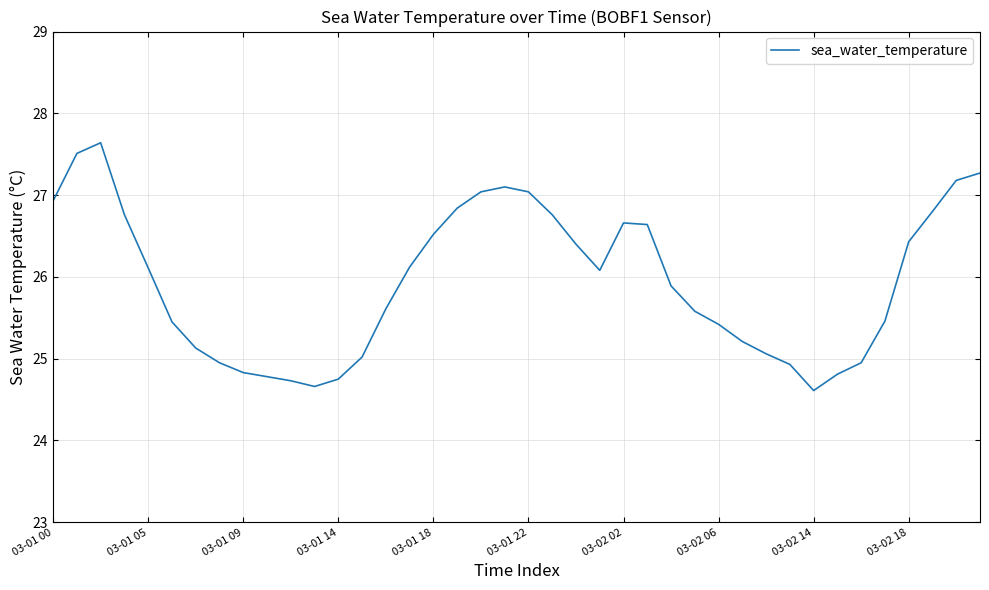

Is this an area chart (filled region under the line)?

No